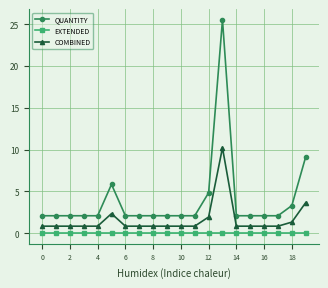

What is the difference between the maximum and second lowest values in the QUANTITY series?

23.5